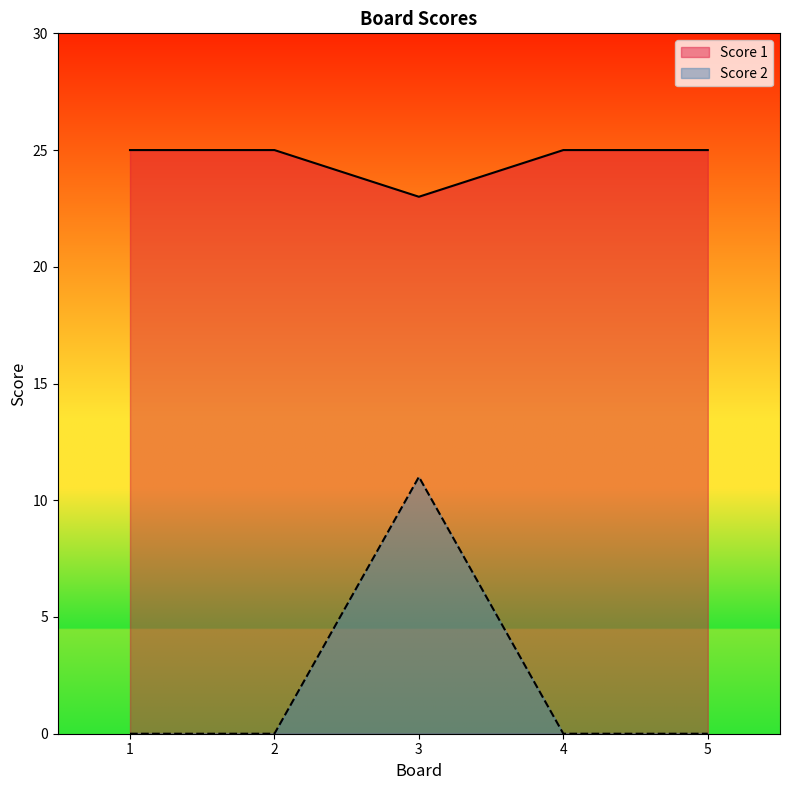

In Score 2, how many points are higher than both neighbors (excluding endpoints)?

1